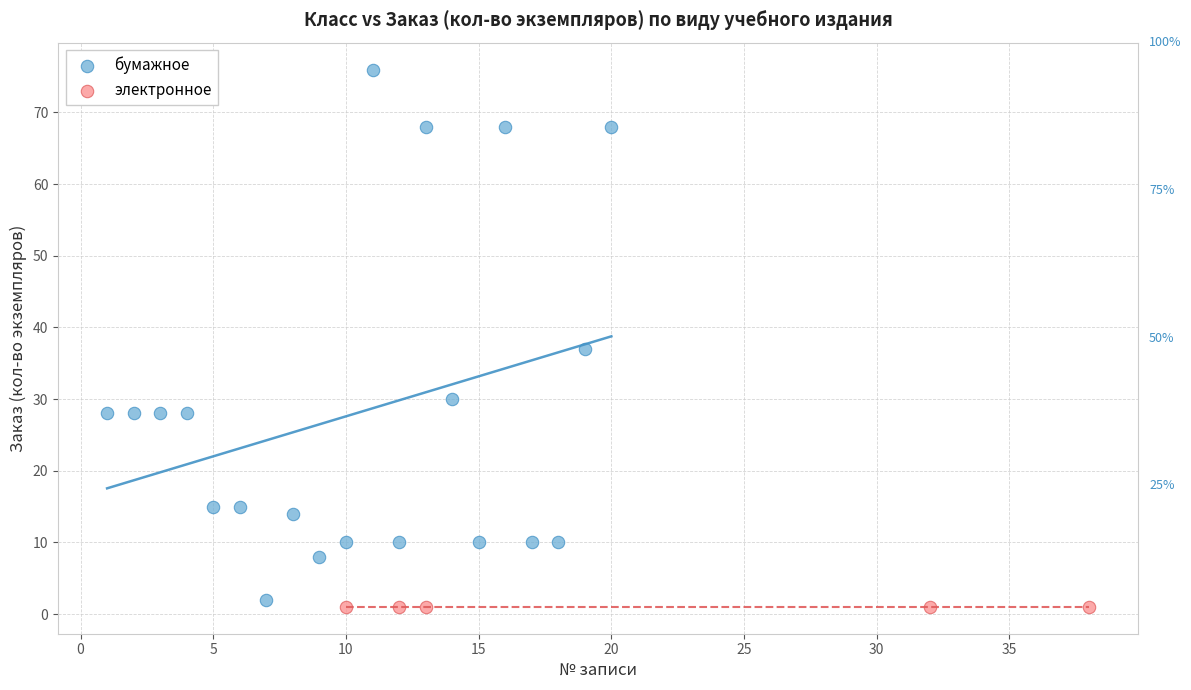

Which series contains the highest Y value?

бумажное